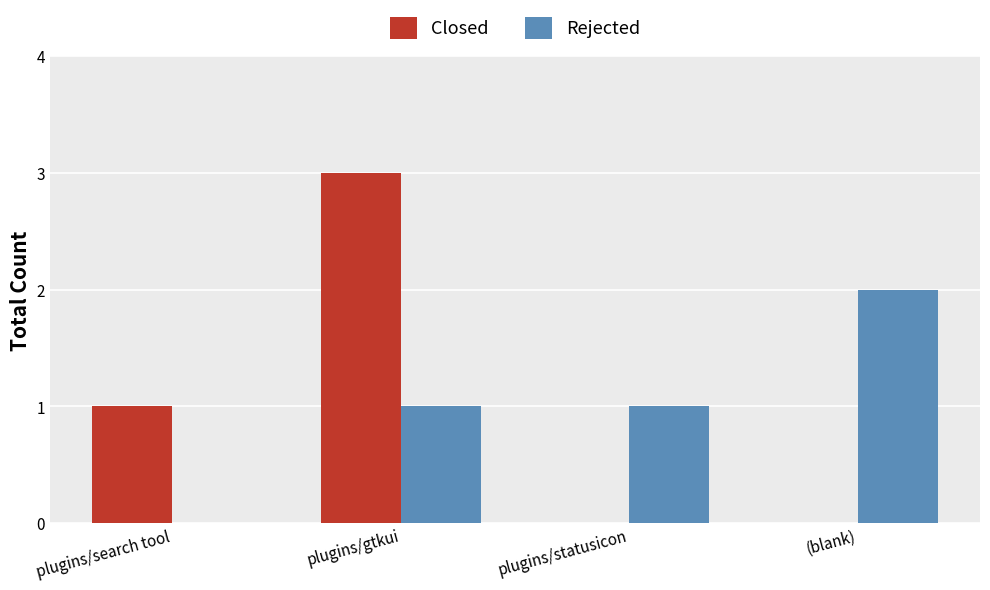

True or false: Rejected has a value of 1 at plugins/search tool.

False